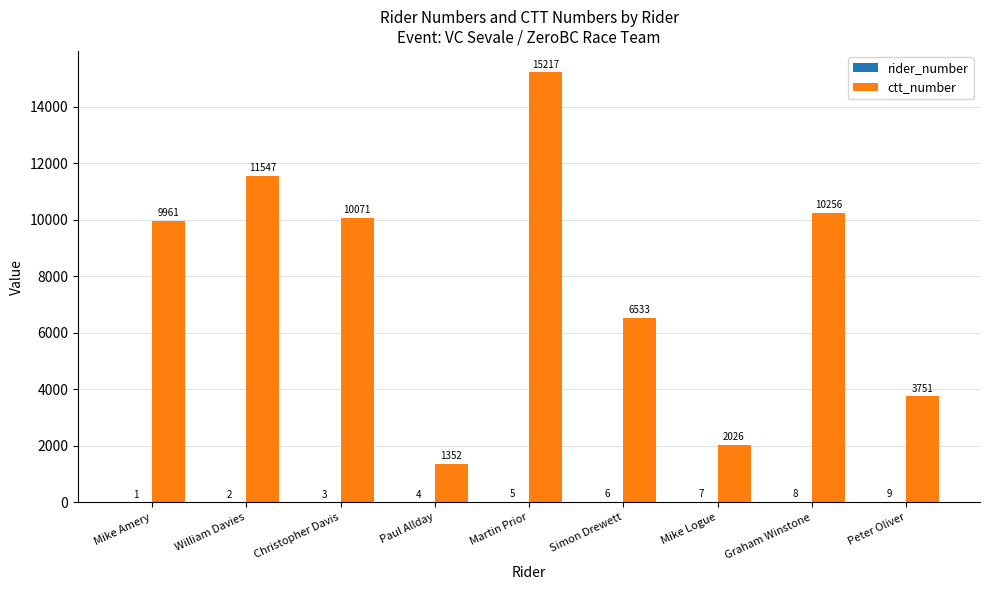

Which series changed the most between Christopher Davis and Mike Logue?

ctt_number